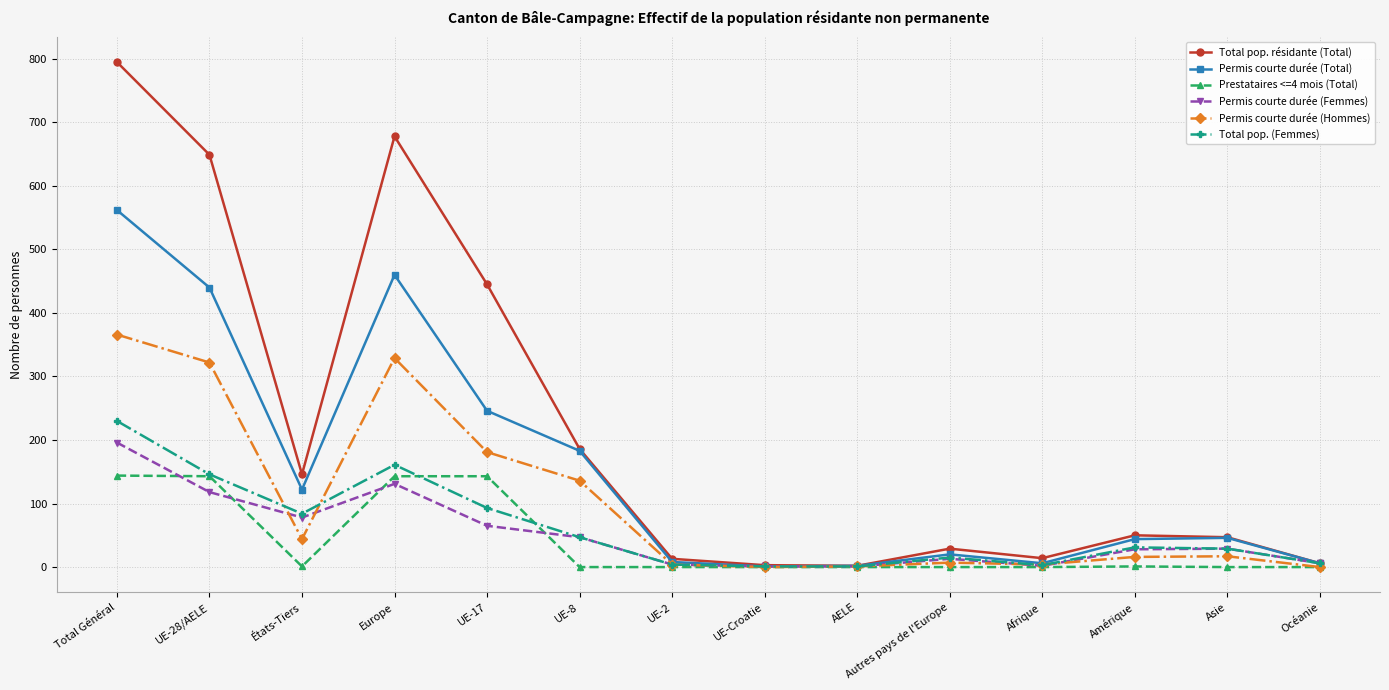

Which category has the highest value across all series?

Total Général